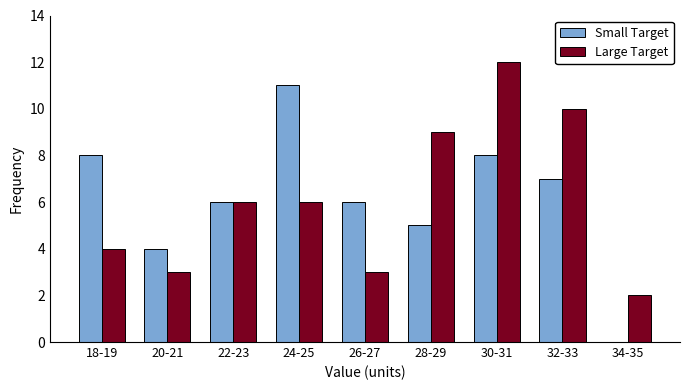

Reading left to right, transcribe all the data shown in this chart.

Small Target: 18-19=8	20-21=4	22-23=6	24-25=11	26-27=6	28-29=5	30-31=8	32-33=7	34-35=0
Large Target: 18-19=4	20-21=3	22-23=6	24-25=6	26-27=3	28-29=9	30-31=12	32-33=10	34-35=2